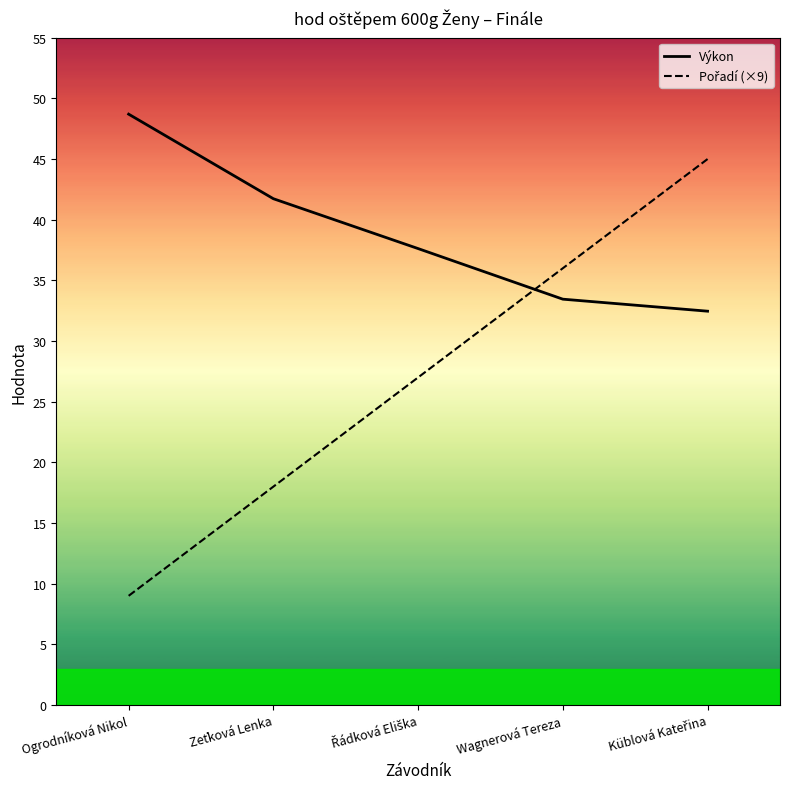

Is the value of Pořadí (×9) at Zeťková Lenka greater than the value of Výkon at Wagnerová Tereza?

No